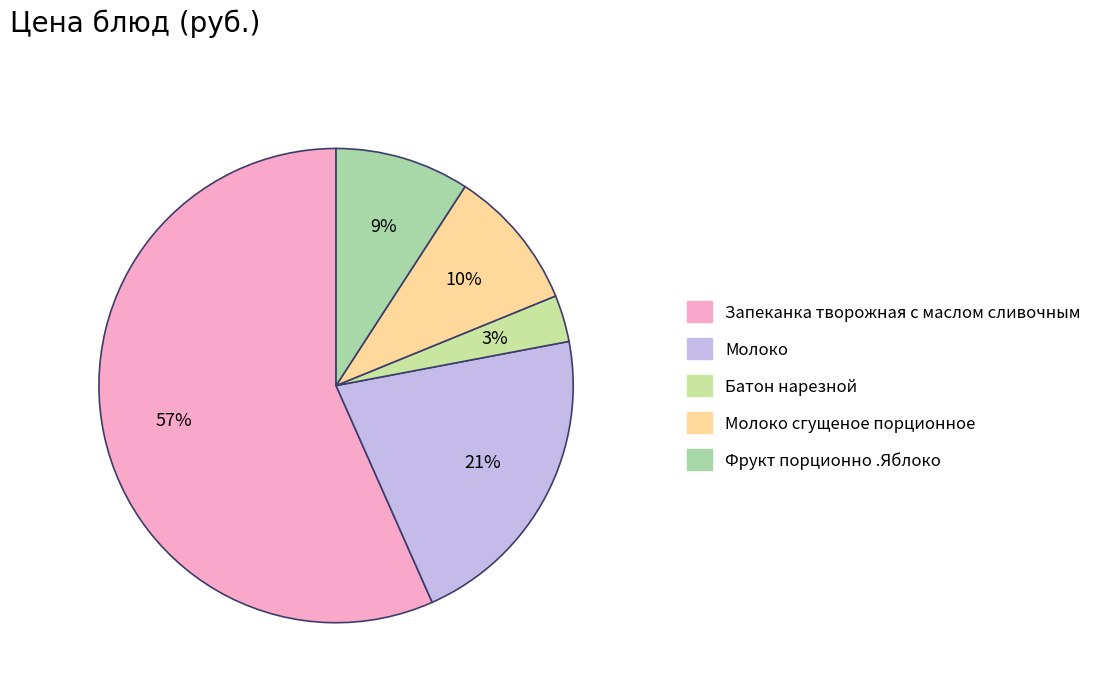

Which slice is the largest?

Запеканка творожная с маслом сливочным